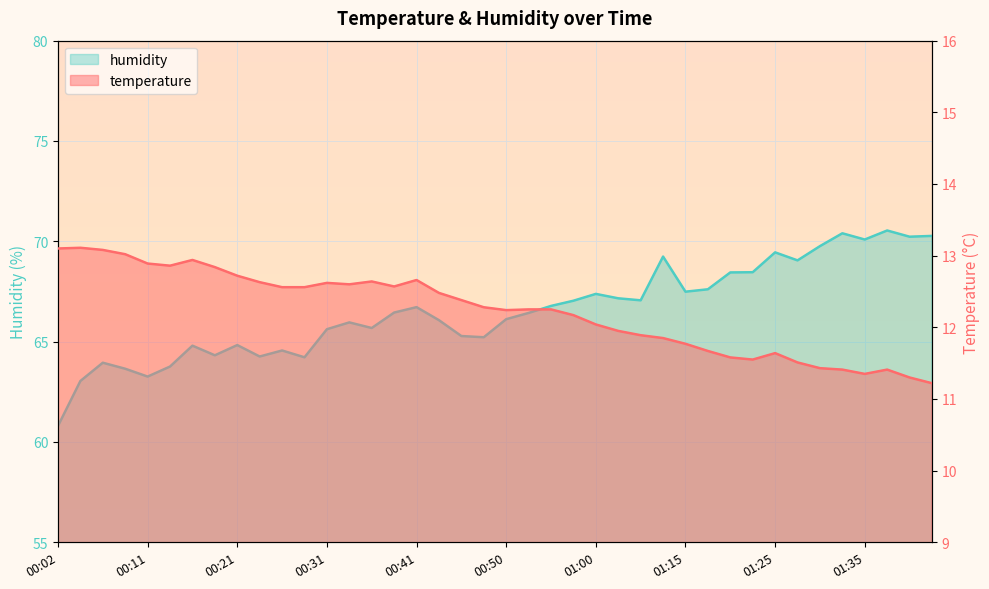

At which label does temperature first exceed 12?

00:02